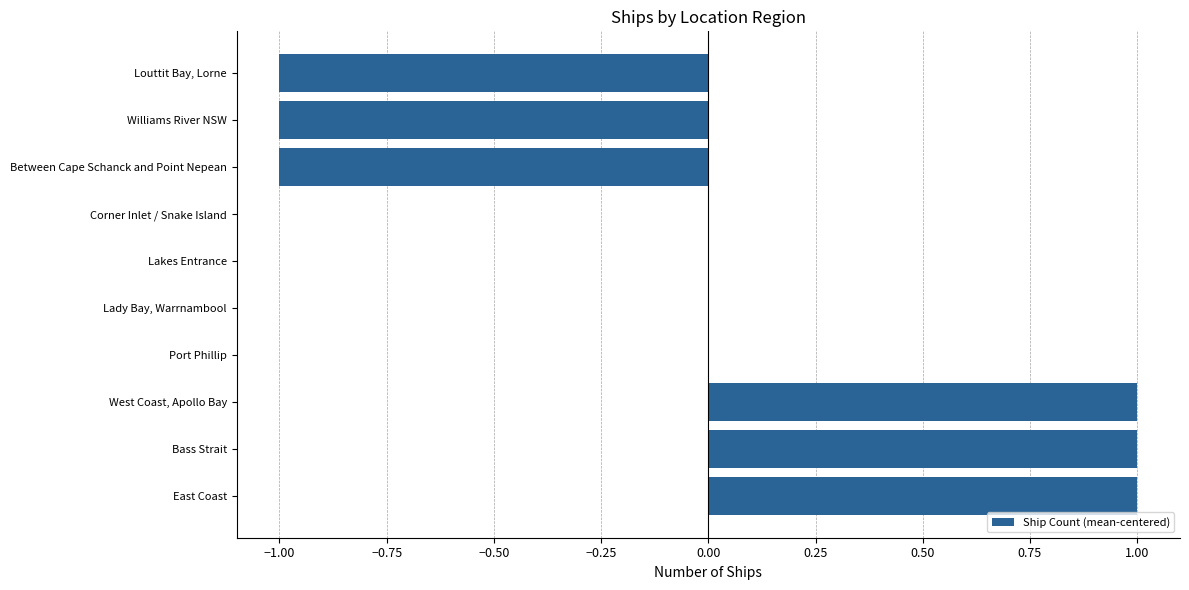

Which has a higher value, Port Phillip or Between Cape Schanck and Point Nepean?

Port Phillip